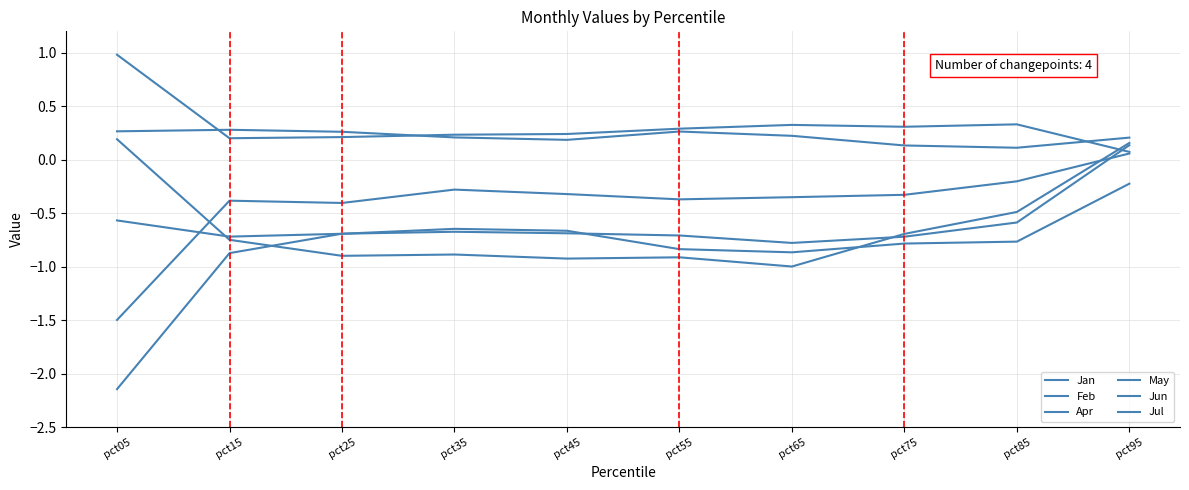

True or false: Jan has a value of -0.4 at pct55.

True